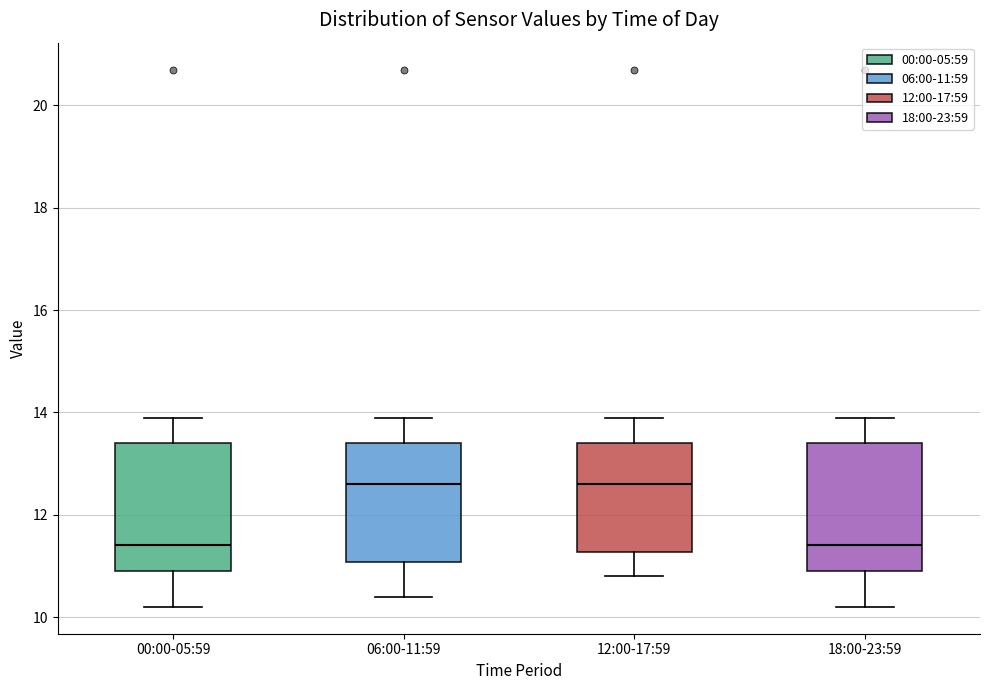

Where is the lower edge of the box for 18:00-23:59 on the y-axis? The values are not printed on the chart, so give them approximately, as read against the axis.

11.0